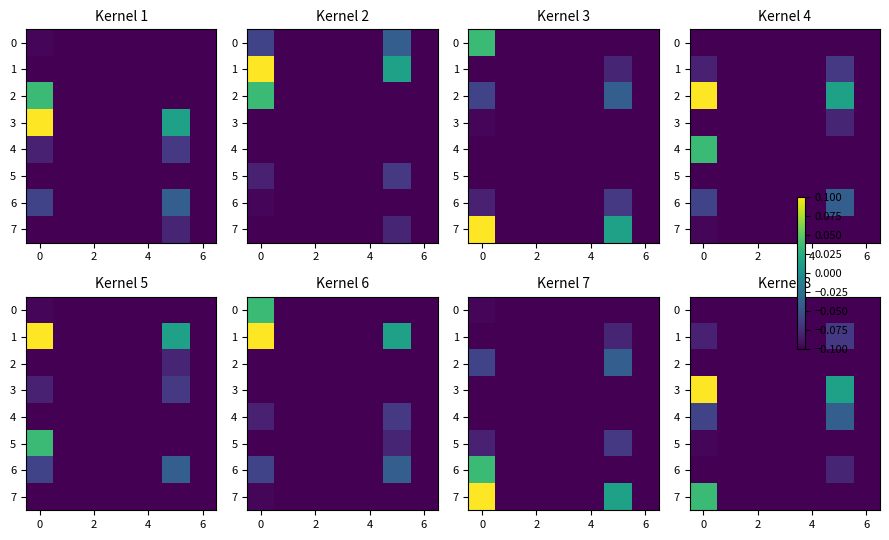

Is it true that 3 equals 0.0 at 0?

False